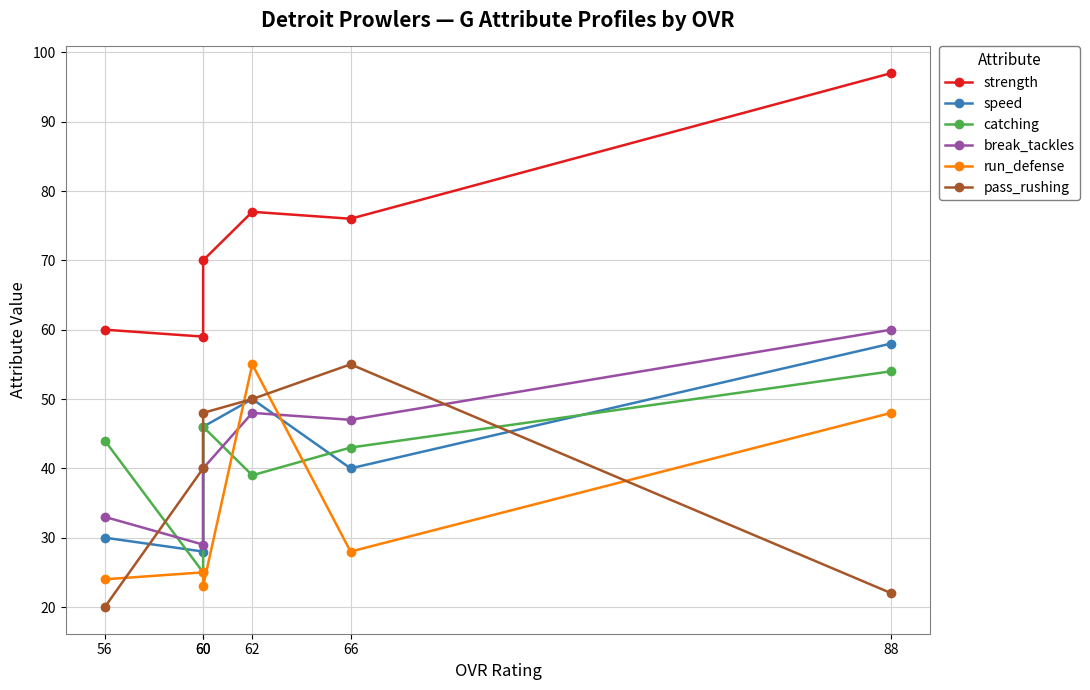

What is the average value of the catching series?

42